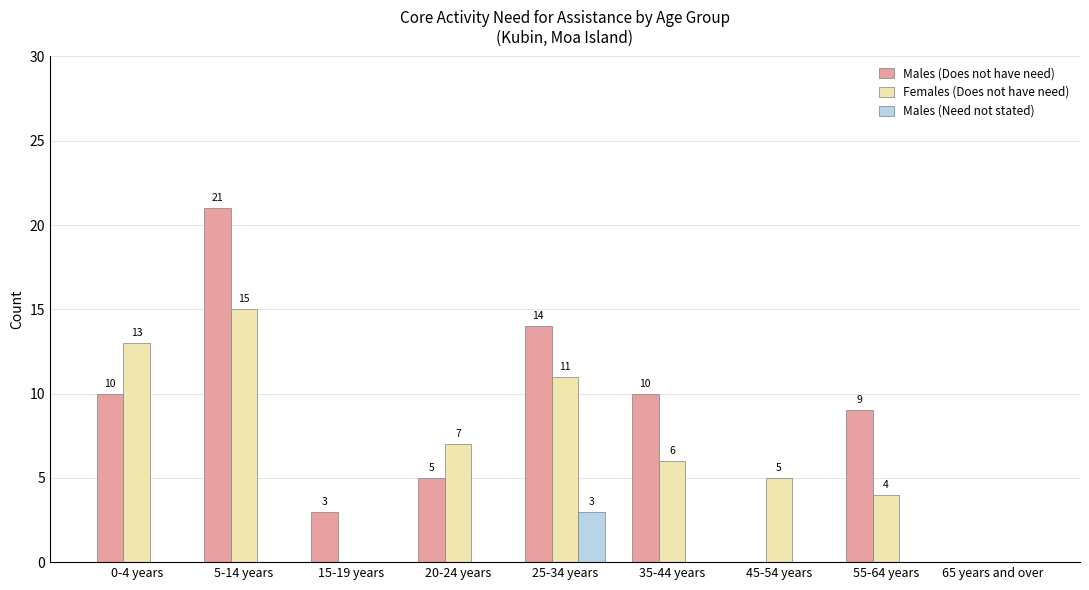

Read the Males (Does not have need) value at 5-14 years, to the nearest 10.

20